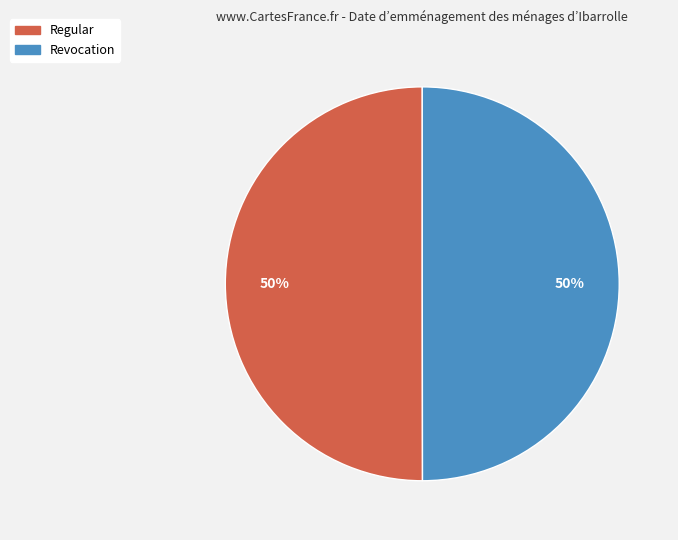

The Revocation slice represents 35% of the pie. True or false?

False